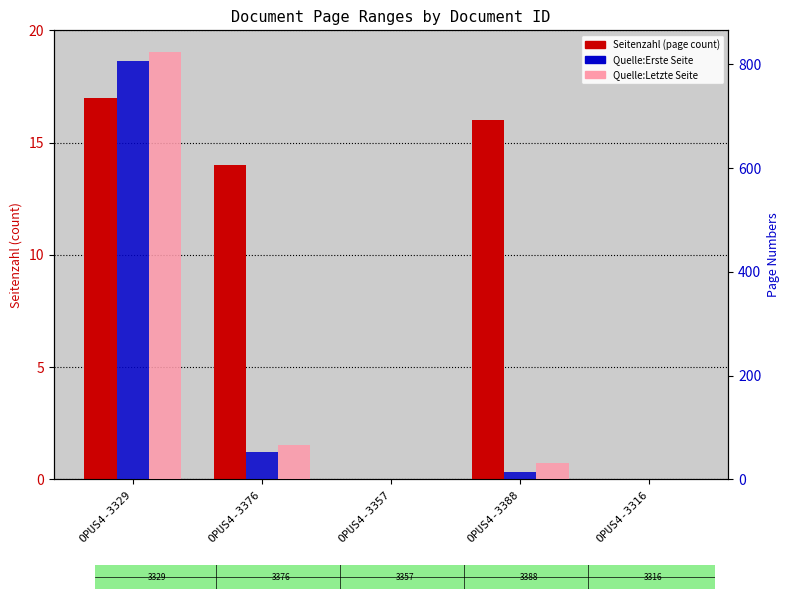

What is the difference between the maximum and minimum values in the Quelle:Erste Seite series?

807